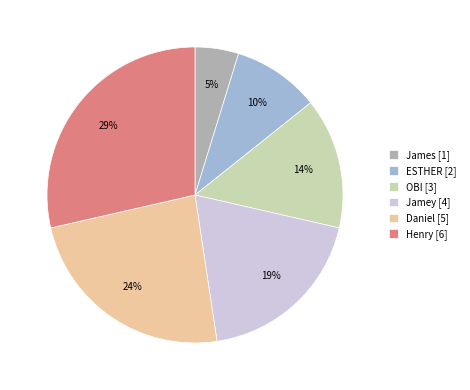

Is there a majority slice in this chart?

No